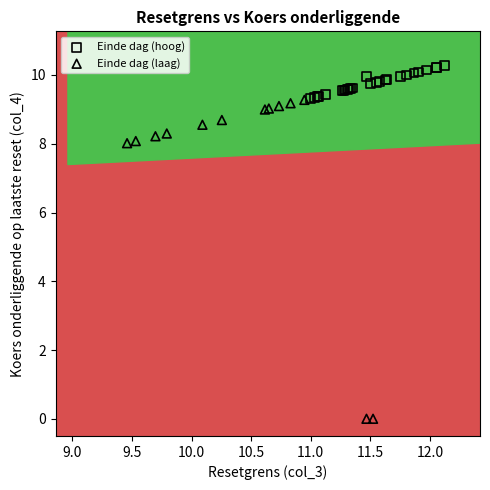

Which series has the largest Y range (max minus min)?

Einde dag (laag)